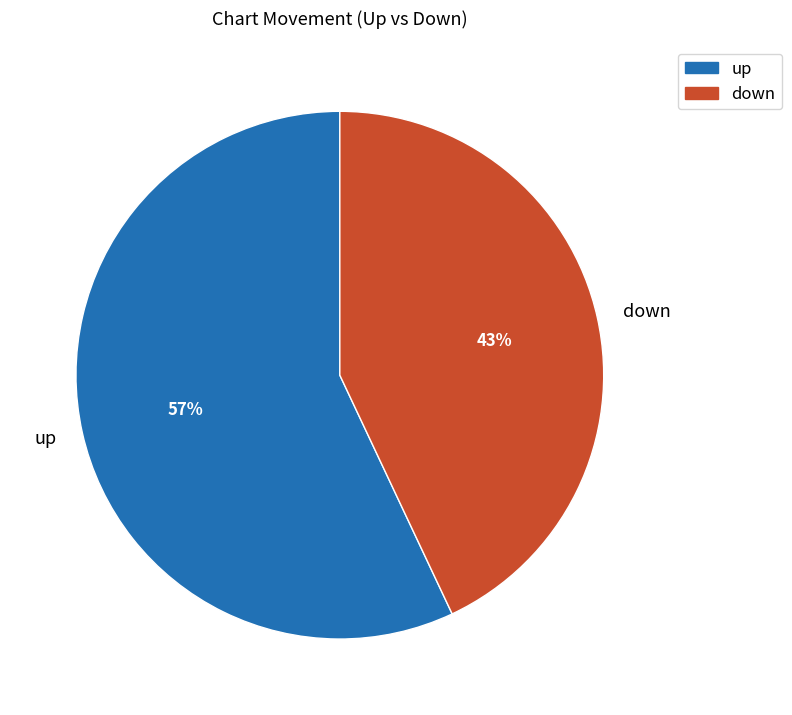

Is it true that down is 43% of the pie?

True